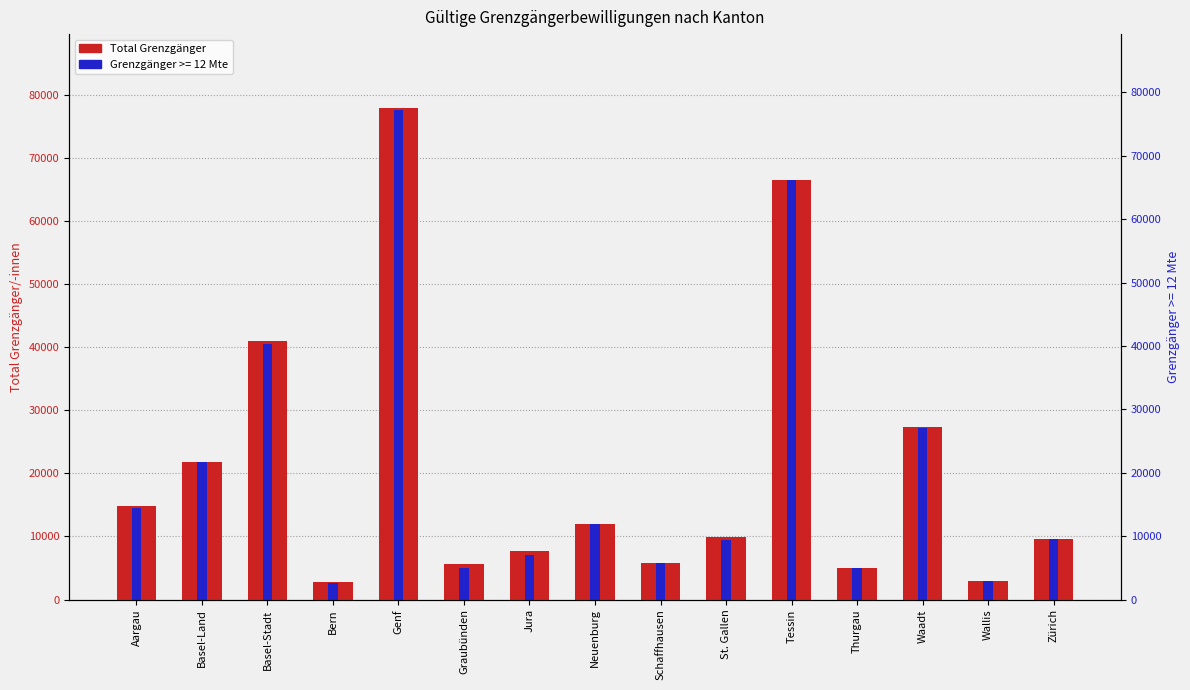

Which has a higher value, Basel-Land or Aargau?

Basel-Land